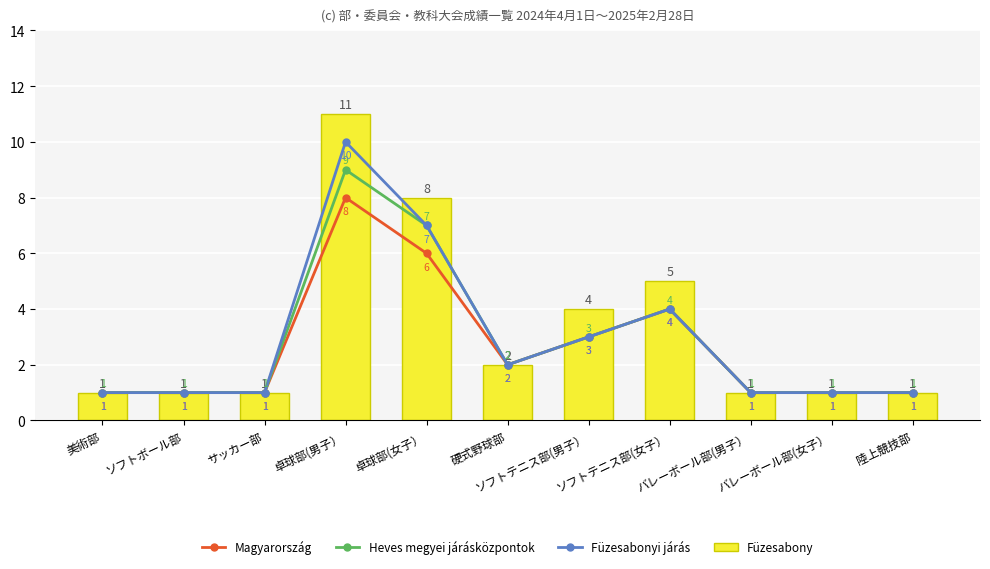

What is the difference between the second highest and minimum values in the Magyarország series?

5